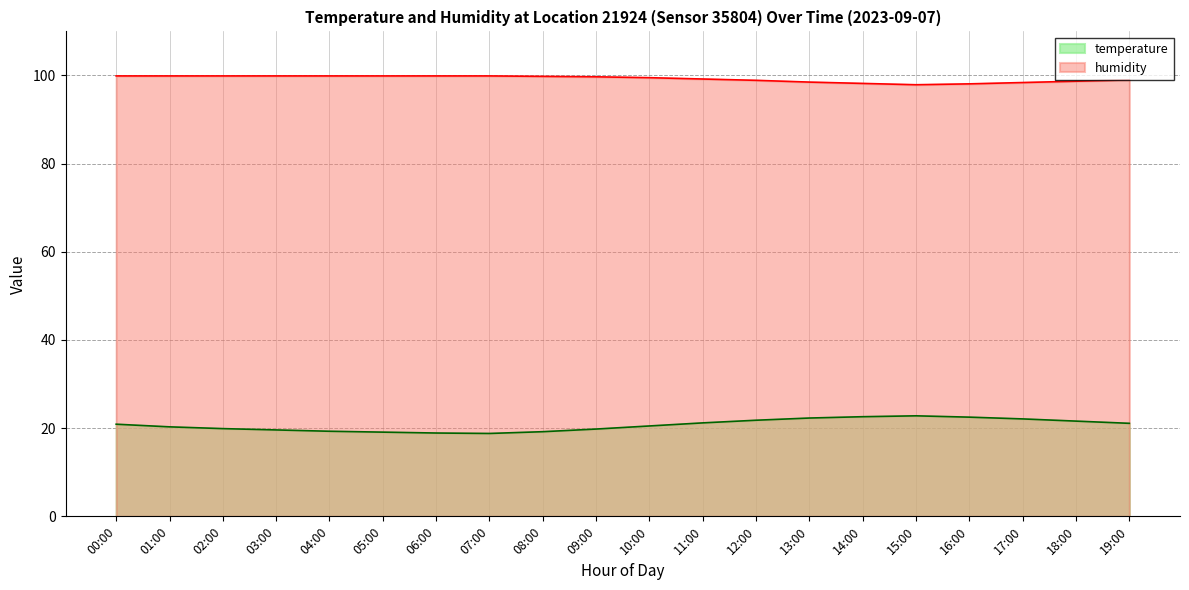

What is the maximum value shown in the chart?

99.9